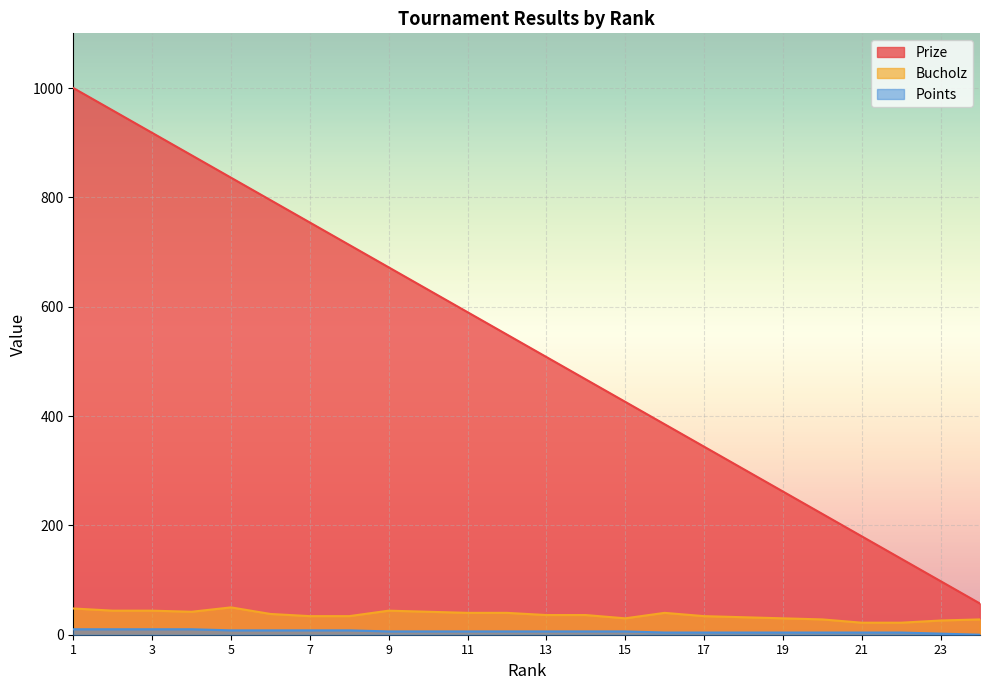

True or false: Prize has a value of 57 at 24.

True